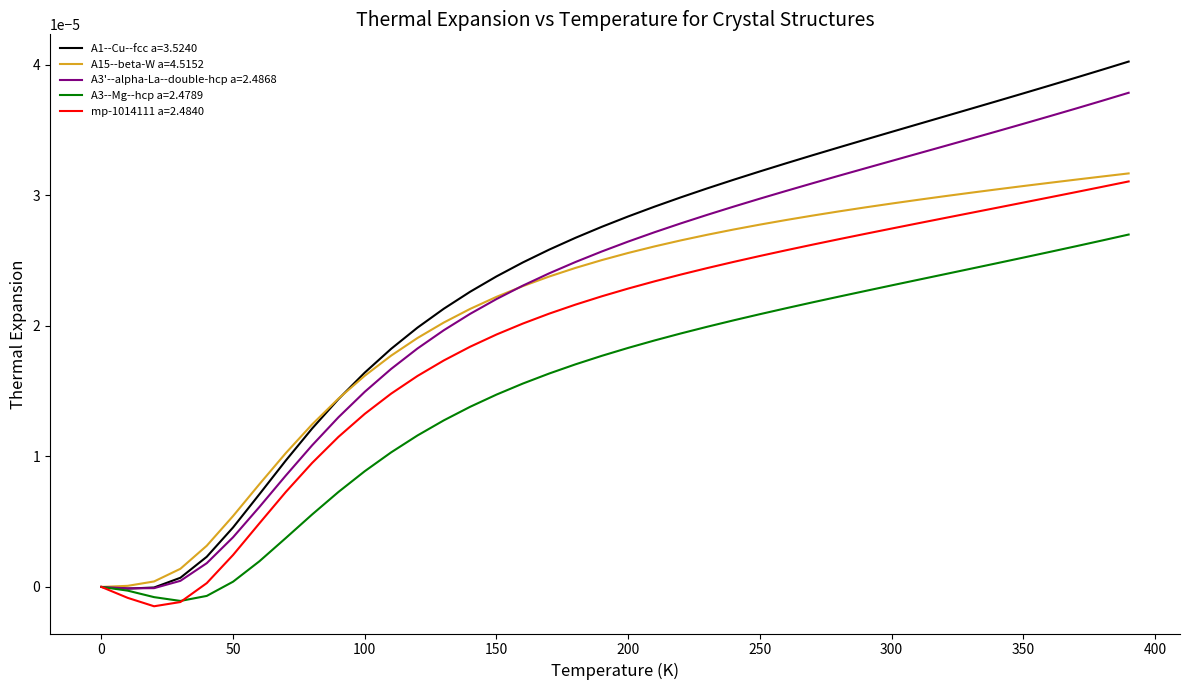

Which series has the largest range (max minus min)?

A1--Cu--fcc a=3.5240